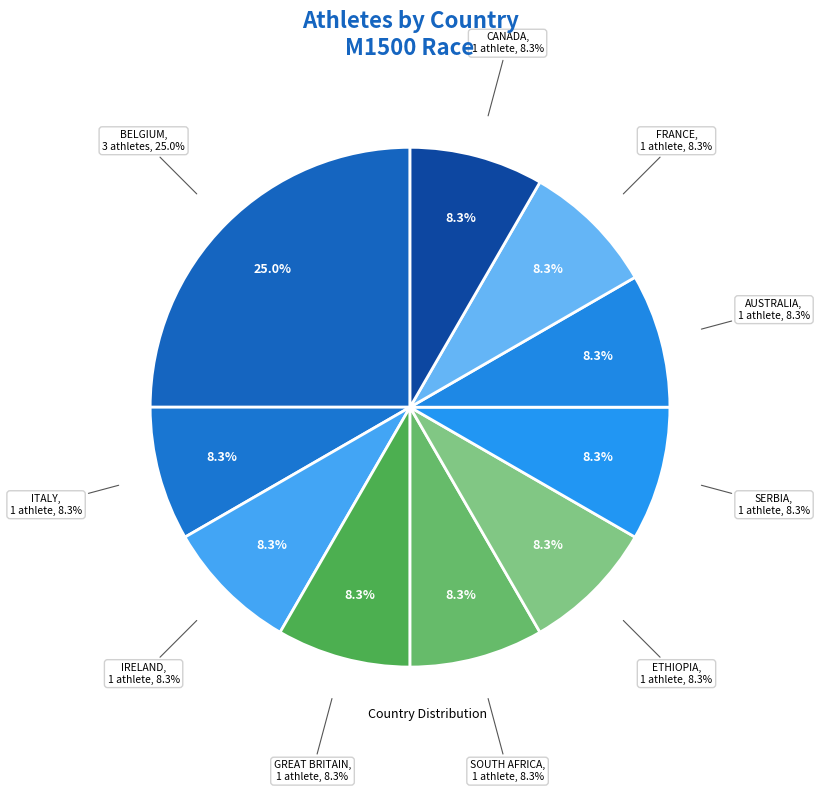

What portion of the pie excludes SERBIA?

91.7%